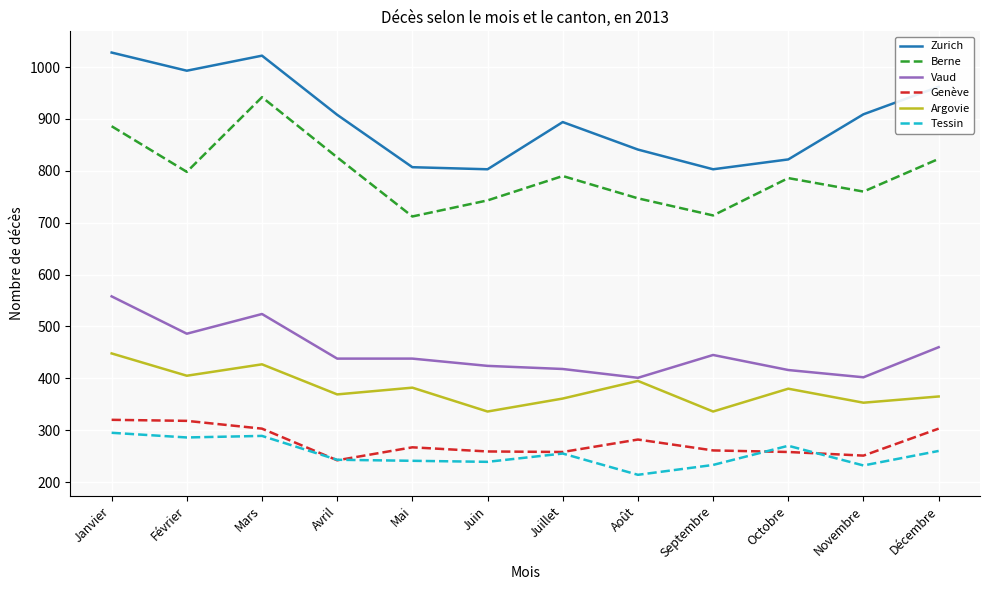

Which category has the lowest value in the Genève series?

Avril